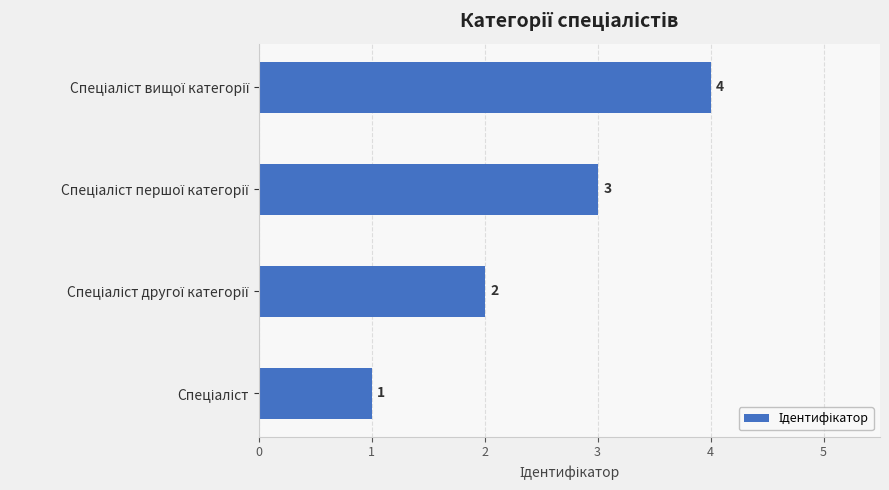

How many values are below 3?

2